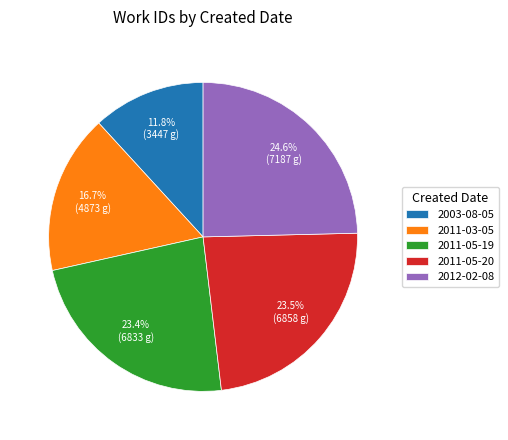

To the nearest percent, what is the average slice percentage?

20%